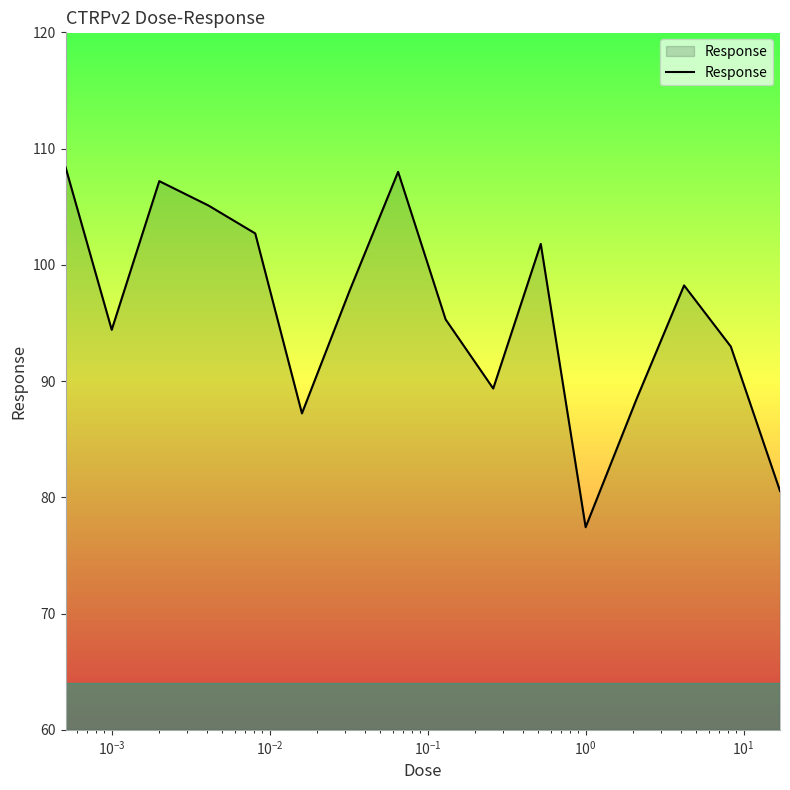

What is the greatest value displayed?

108.4